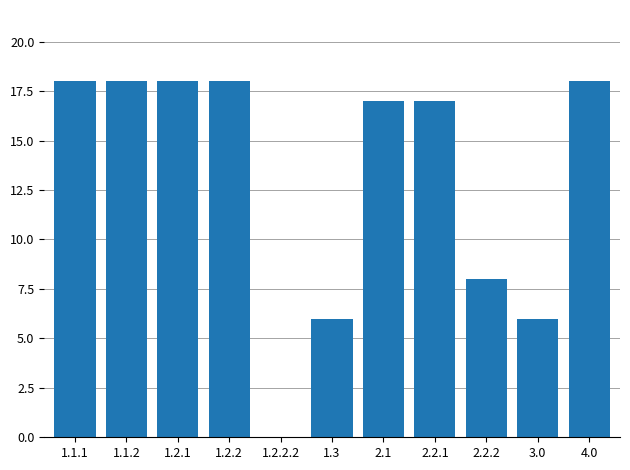

How many data points does each series have?

11